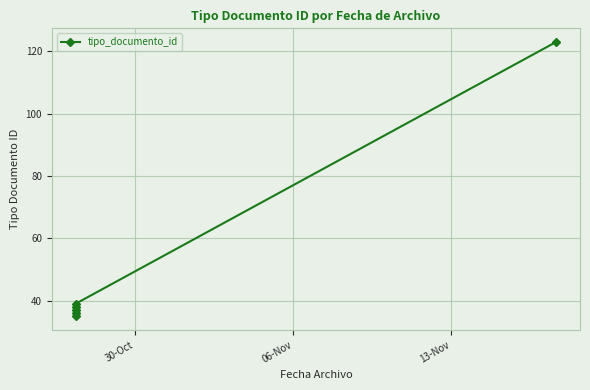

How many lines are shown in the chart?

1